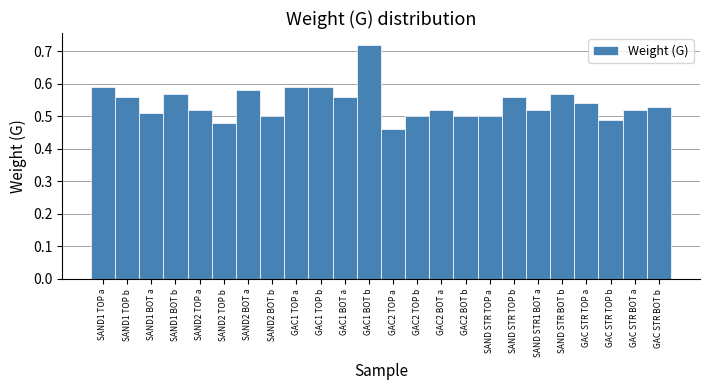

What is the label of the 10th bar from the left?

GAC1 TOP b